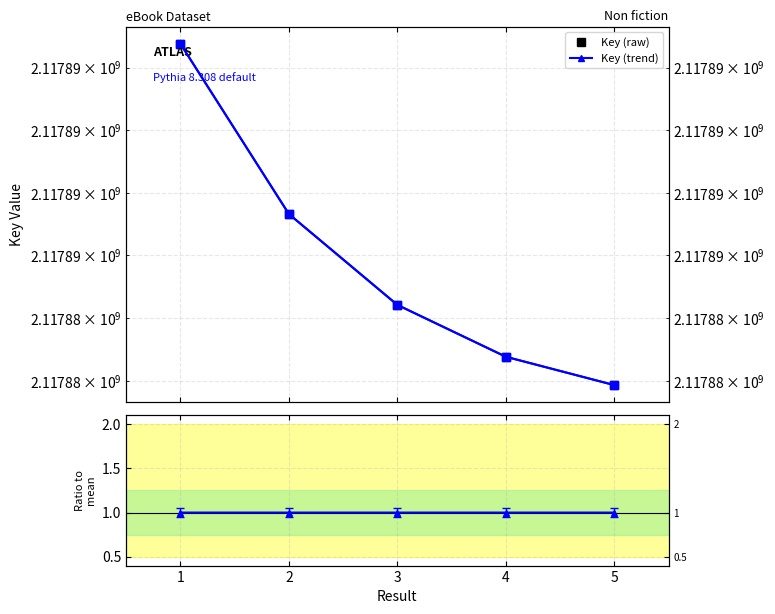

What is the sum of the Key values at 5 and 2?

4235769187.0